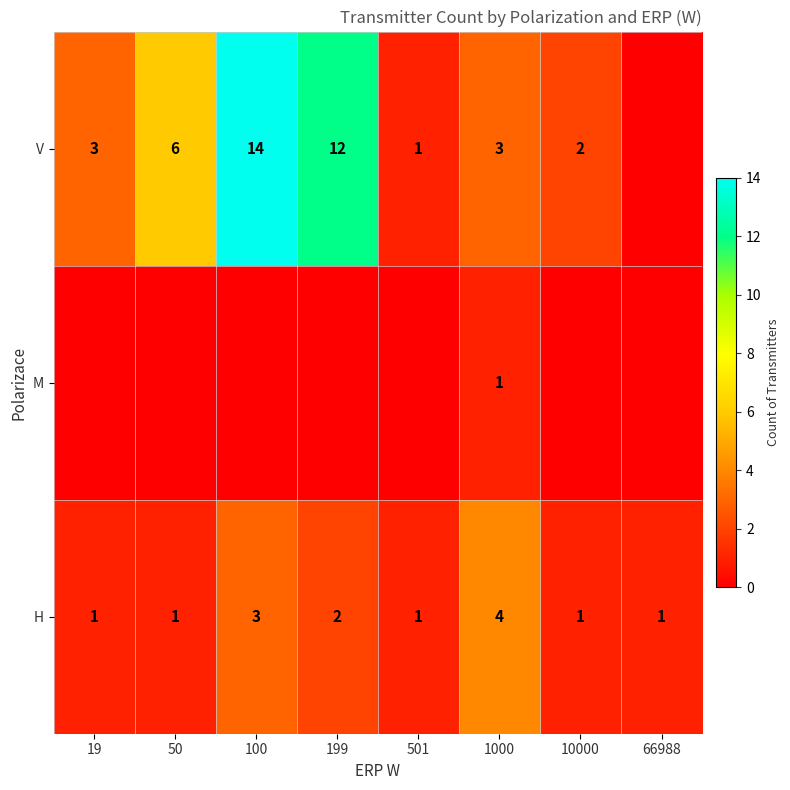

What is the difference between the highest and lowest values at 66988?

1